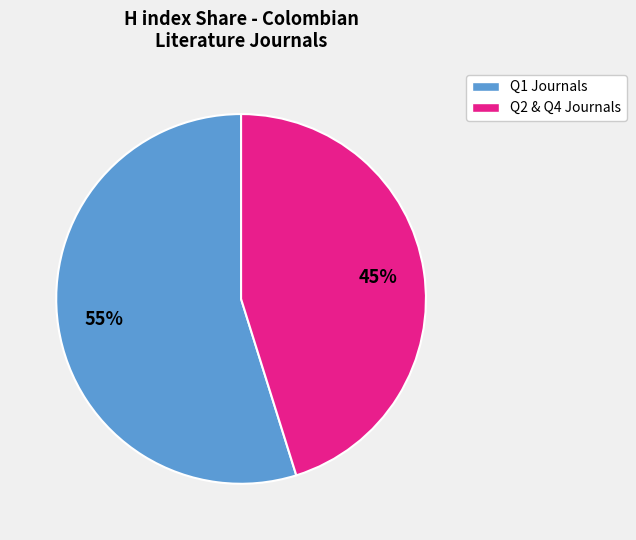

Does any single category account for the majority?

Yes